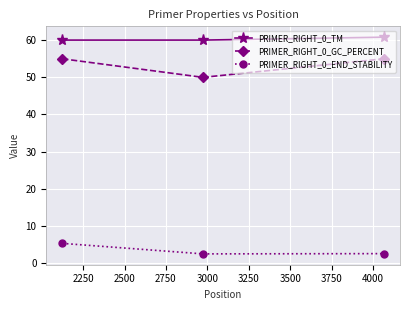

What is the smallest value displayed?

2.5